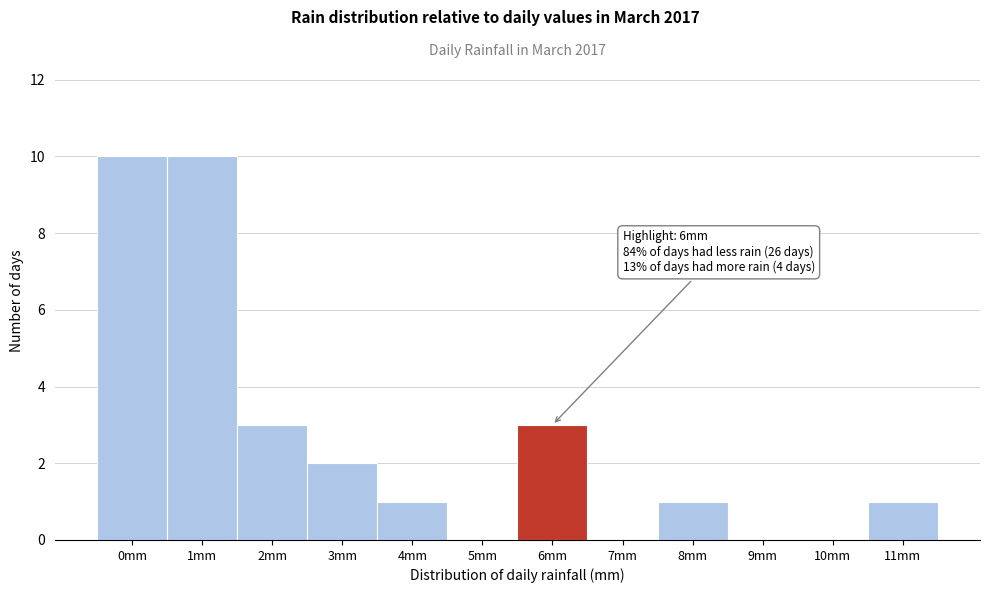

Reading right to left, what are all the values shown in this chart?

11mm=1	10mm=0	9mm=0	8mm=1	7mm=0	6mm=3	5mm=0	4mm=1	3mm=2	2mm=3	1mm=10	0mm=10